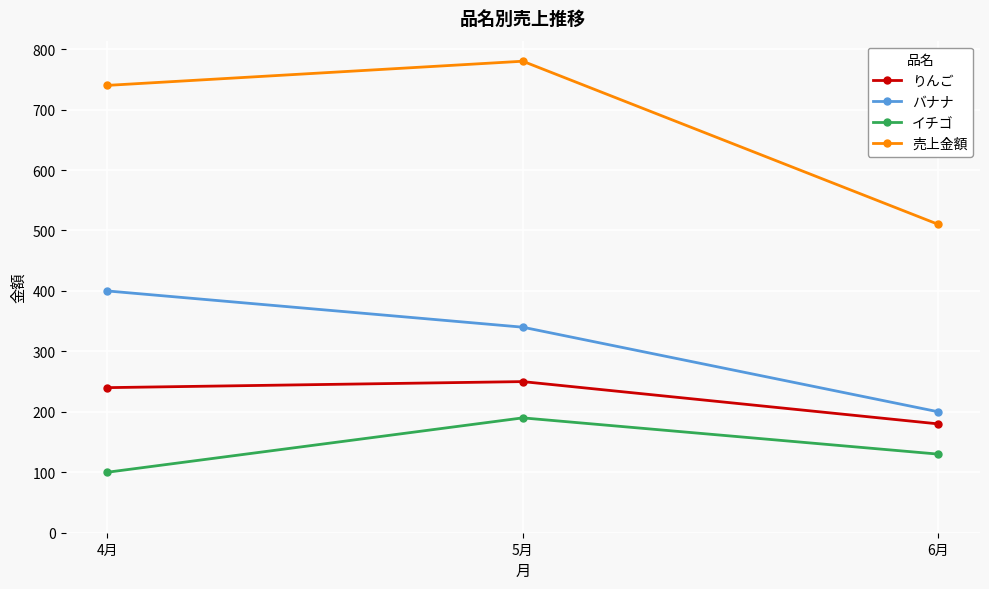

Rank the series by their average value, from lowest to highest.

イチゴ, りんご, バナナ, 売上金額